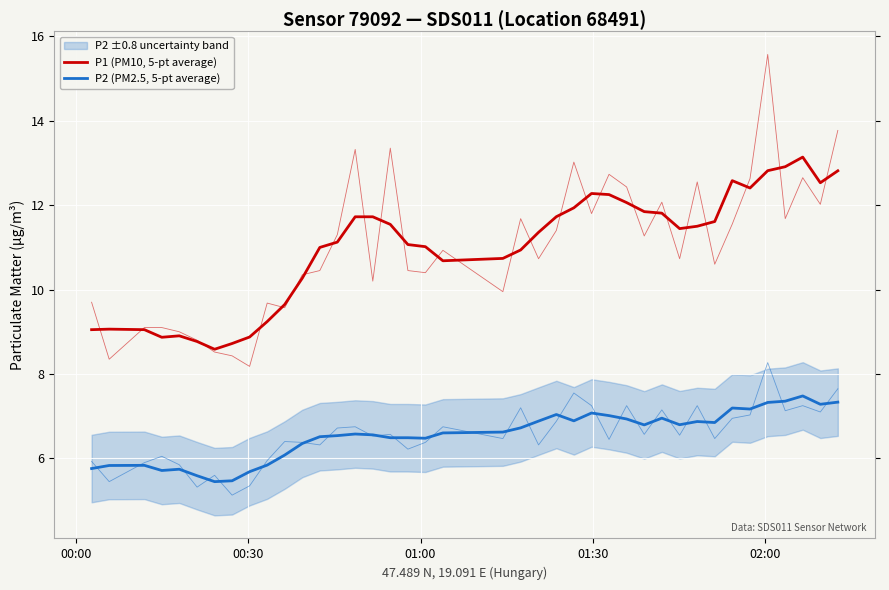

The value of P1 (PM10, 5-pt average) at 26 is 4.3. True or false?

False